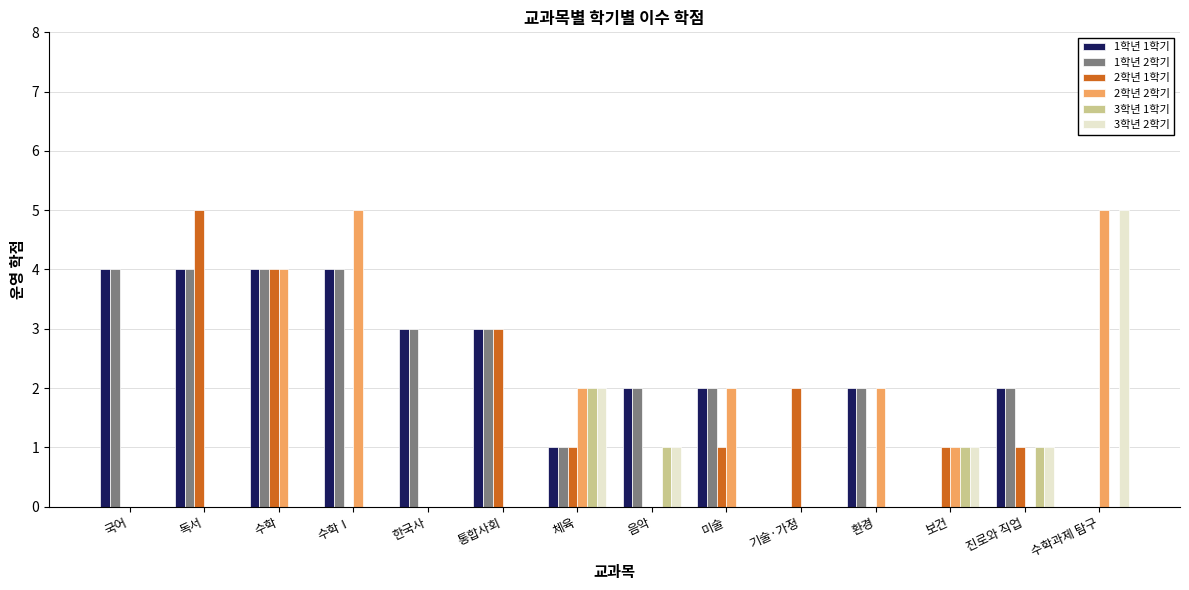

True or false: 2학년 1학기 has a value of 0 at 진로와 직업.

False